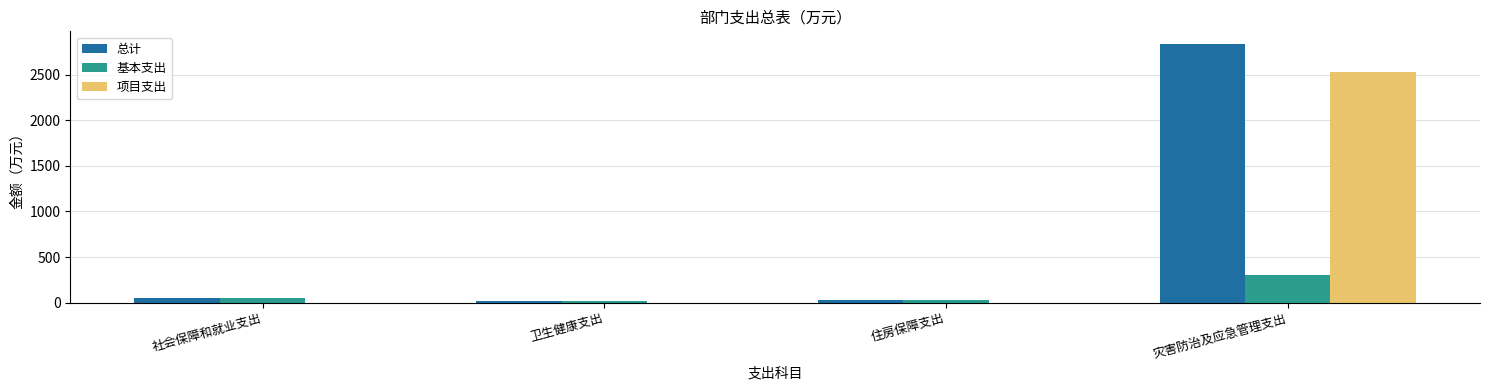

What is the maximum value shown in the chart?

2835.9